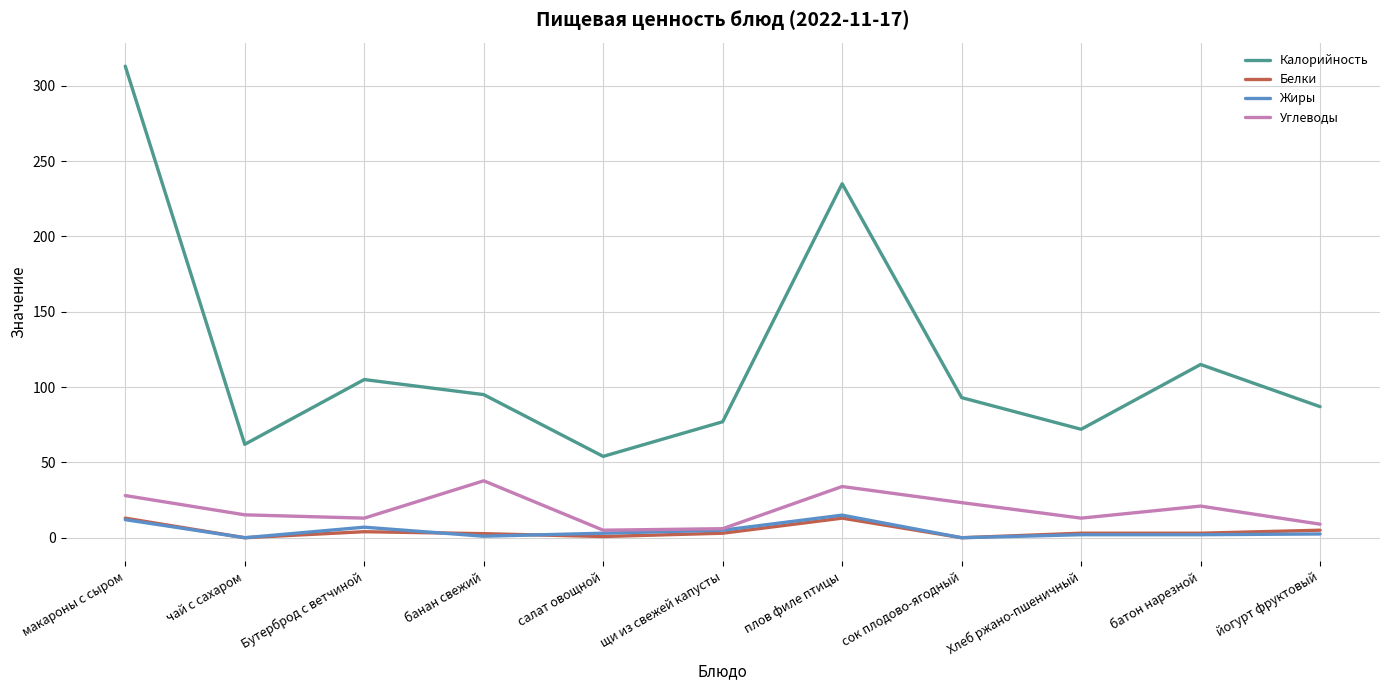

What position from the left is сок плодово-ягодный?

8